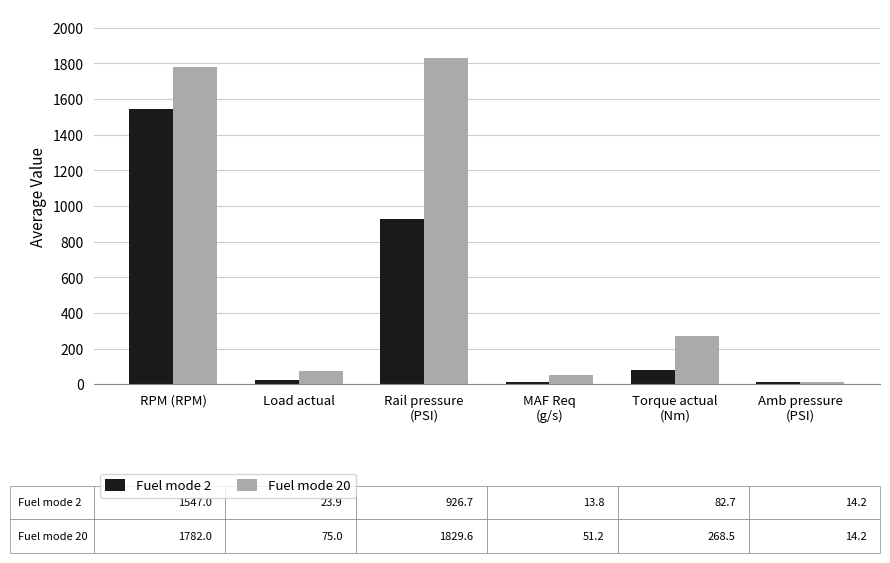

What is the spread (max minus min) of values at RPM (RPM)?

235.0